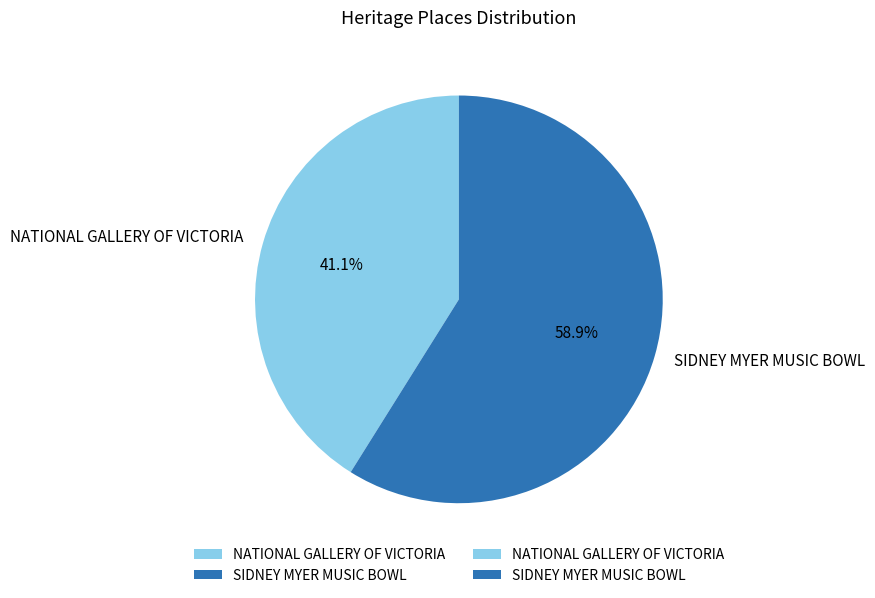

What percentage is NOT represented by NATIONAL GALLERY OF VICTORIA?

58.9%